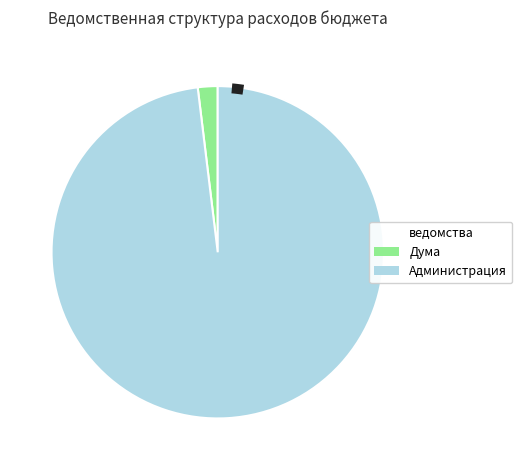

What is the smallest slice in the pie chart?

Дума города Радужный